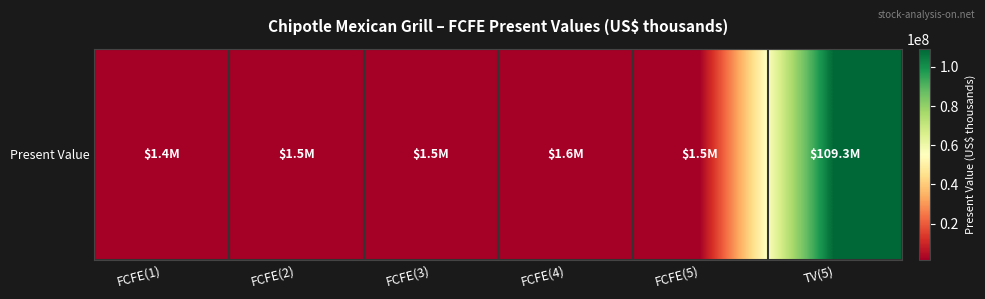

What is the average value?

19454979